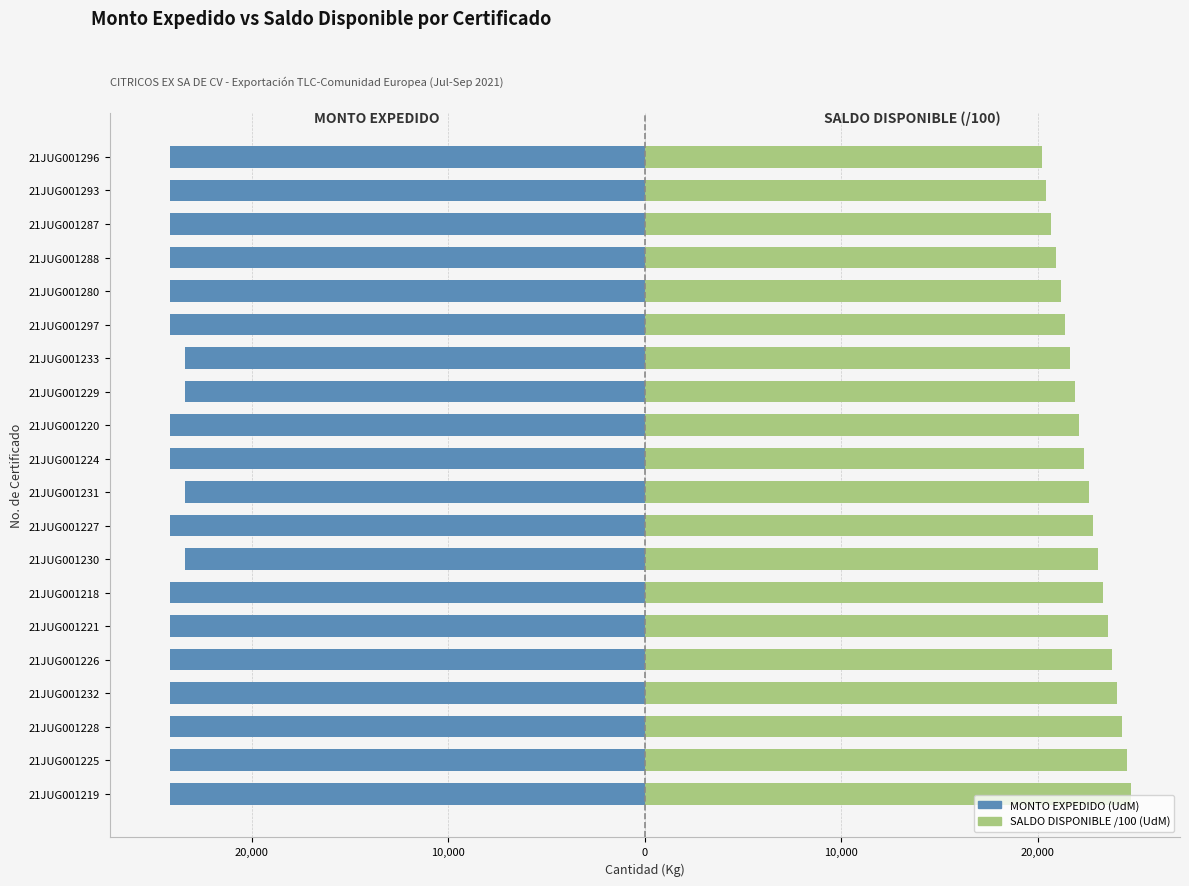

Is it true that MONTO EXPEDIDO (UdM) equals -13445.9 at 21JUG001220?

False